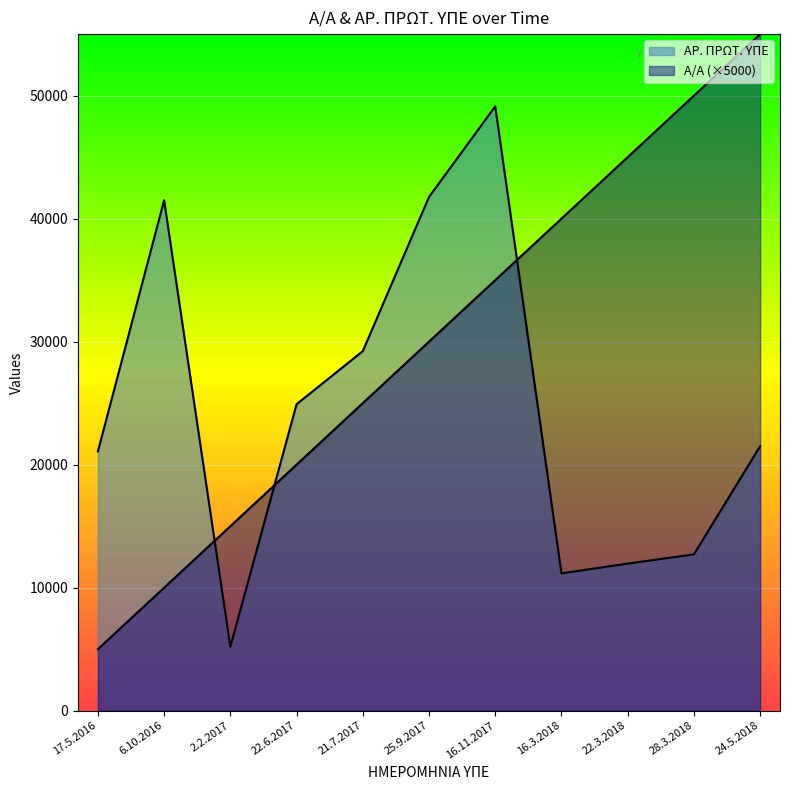

Is the value of Α/Α at 22.3.2018 greater than the value of ΑΡ. ΠΡΩΤ. ΥΠΕ at 22.3.2018?

Yes